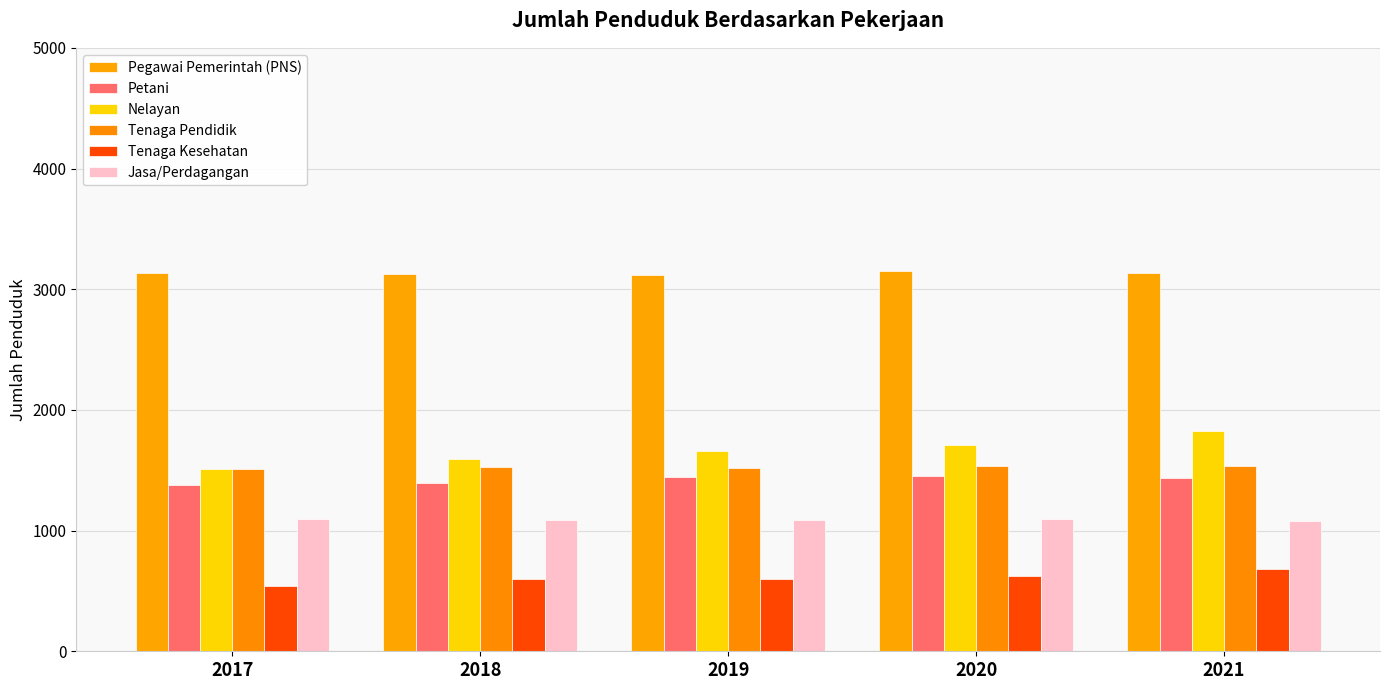

How many data points in Pegawai Pemerintah (PNS) are less than 3132?

2